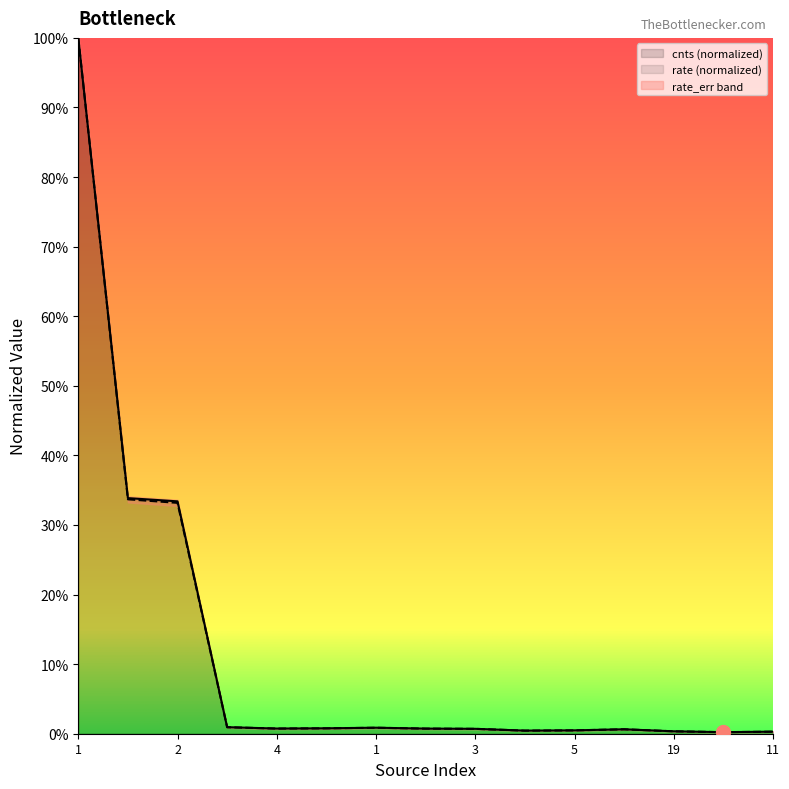

In cnts, how many points are lower than both neighbors (excluding endpoints)?

3